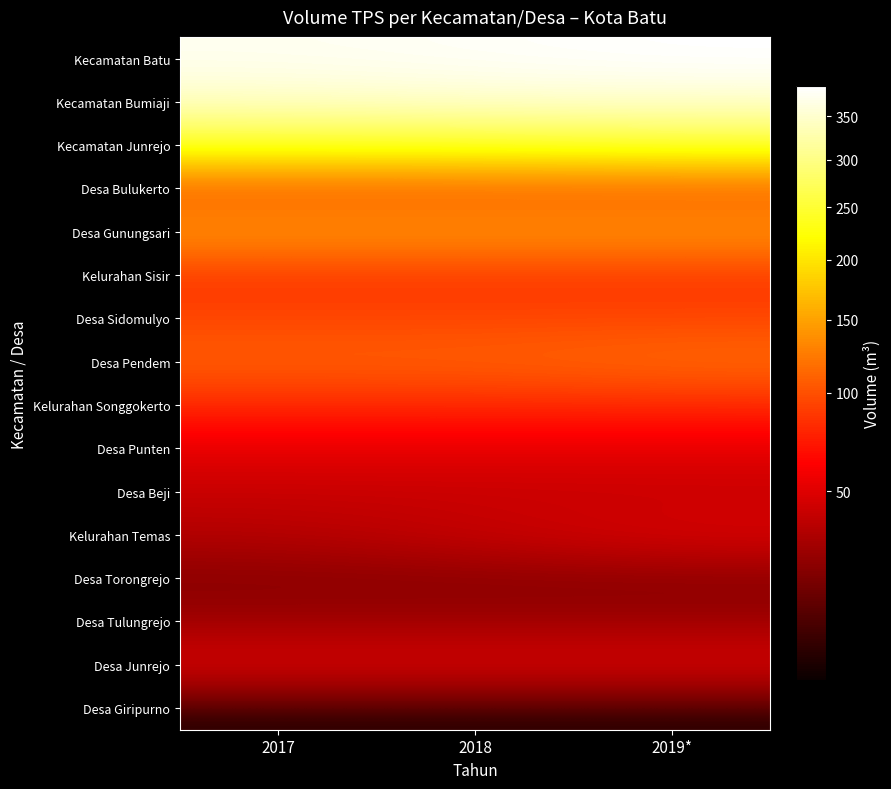

Reading right to left, list all the values displayed in this chart.

Kecamatan Batu: 2019*=387	2018=381	2017=375
Kecamatan Bumiaji: 2019*=351	2018=351	2017=345
Kecamatan Junrejo: 2019*=243	2018=237	2017=237
Desa Bulukerto: 2019*=101	2018=101	2017=101
Desa Gunungsari: 2019*=144	2018=144	2017=144
Kelurahan Sisir: 2019*=85	2018=85	2017=85
Desa Sidomulyo: 2019*=94	2018=94	2017=94
Desa Pendem: 2019*=116	2018=110	2017=110
Kelurahan Songgokerto: 2019*=79	2018=79	2017=79
Desa Punten: 2019*=52	2018=52	2017=52
Desa Beji: 2019*=42	2018=42	2017=42
Kelurahan Temas: 2019*=48	2018=42	2017=36
Desa Torongrejo: 2019*=25	2018=25	2017=25
Desa Tulungrejo: 2019*=30	2018=30	2017=30
Desa Junrejo: 2019*=48	2018=48	2017=48
Desa Giripurno: 2019*=12	2018=12	2017=12